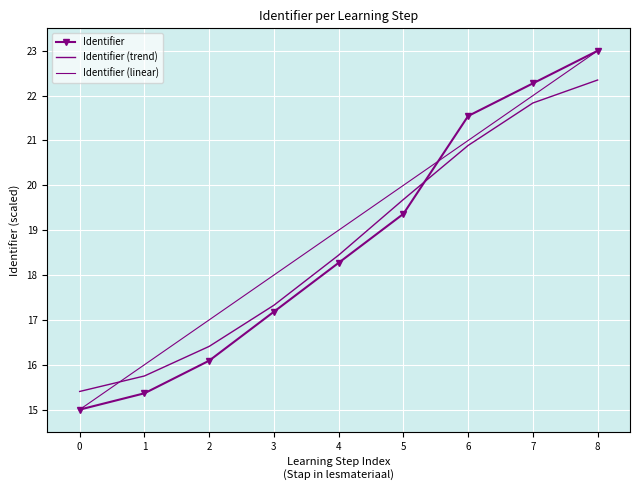

What are all the series names shown in the legend?

Identifier, Identifier (trend), Identifier (linear)